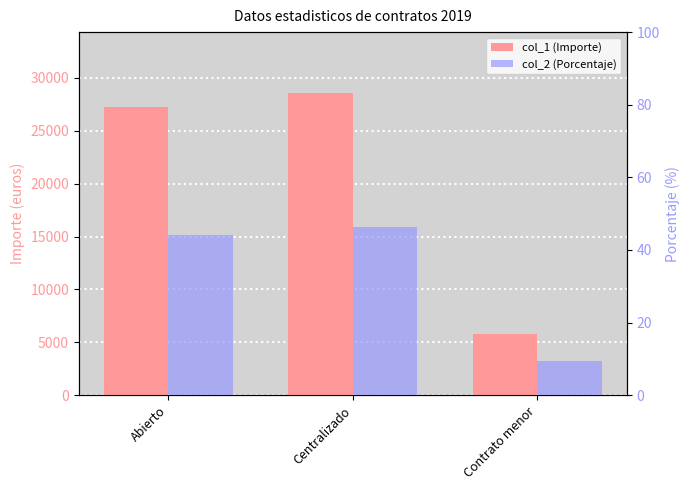

At how many categories does at least one series exceed 3518?

3